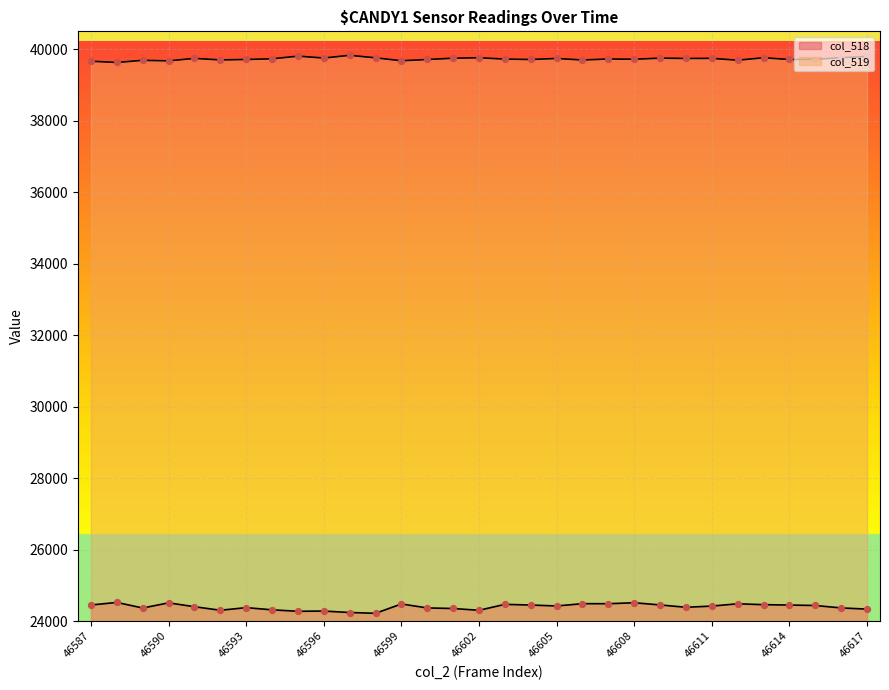

Which series has the largest total across all categories?

col_519